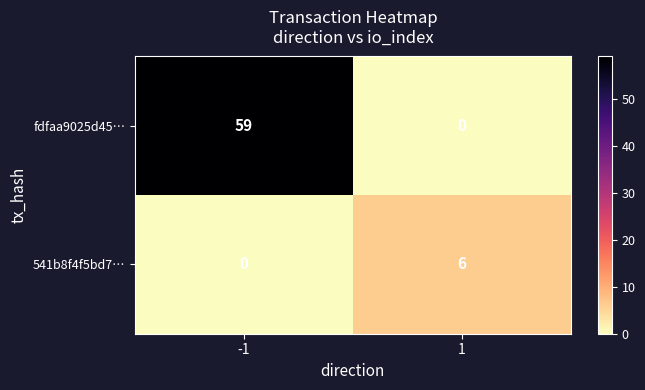

Which category has the highest value across all series?

-1